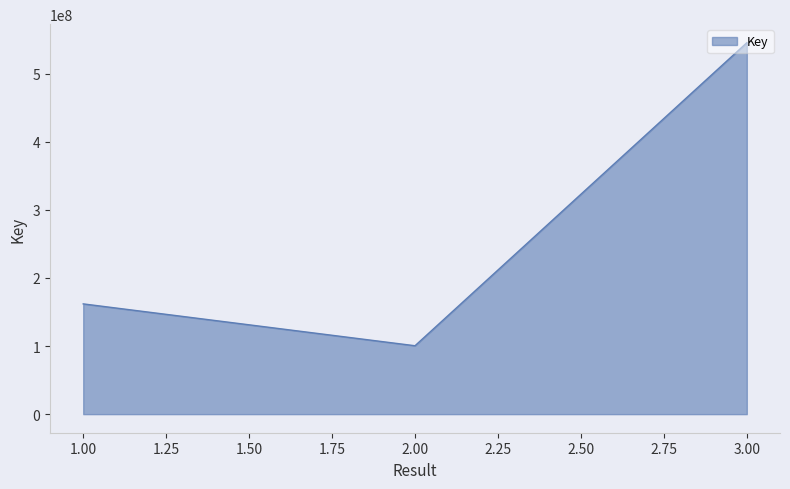

What is the sum of all values?

808040025